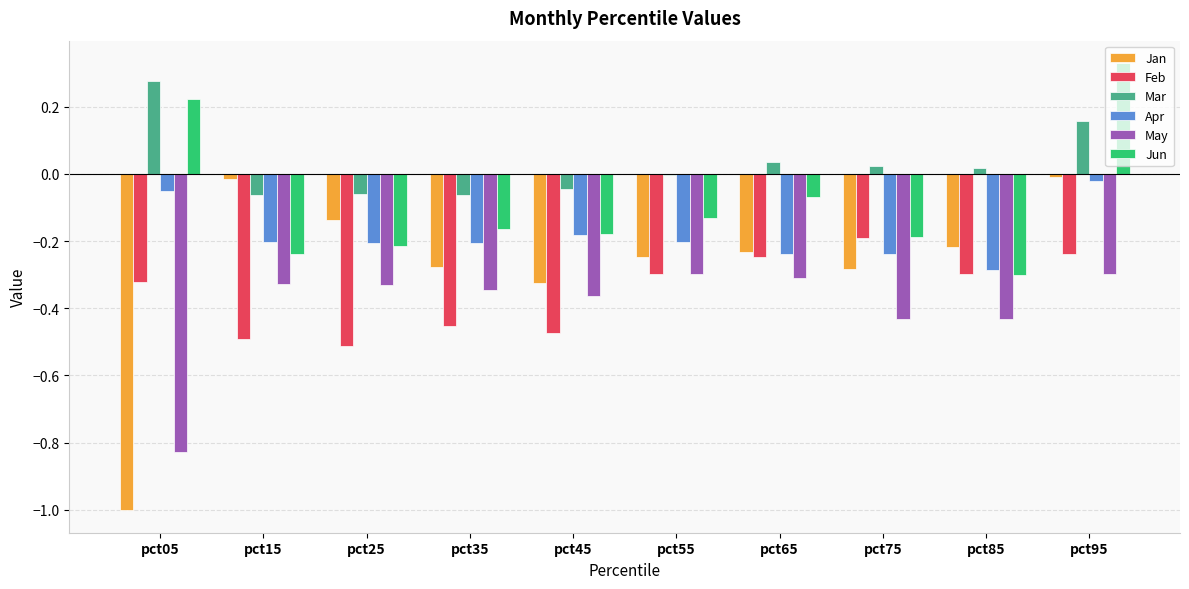

Between pct65 and pct85, which series saw the biggest shift?

Jun